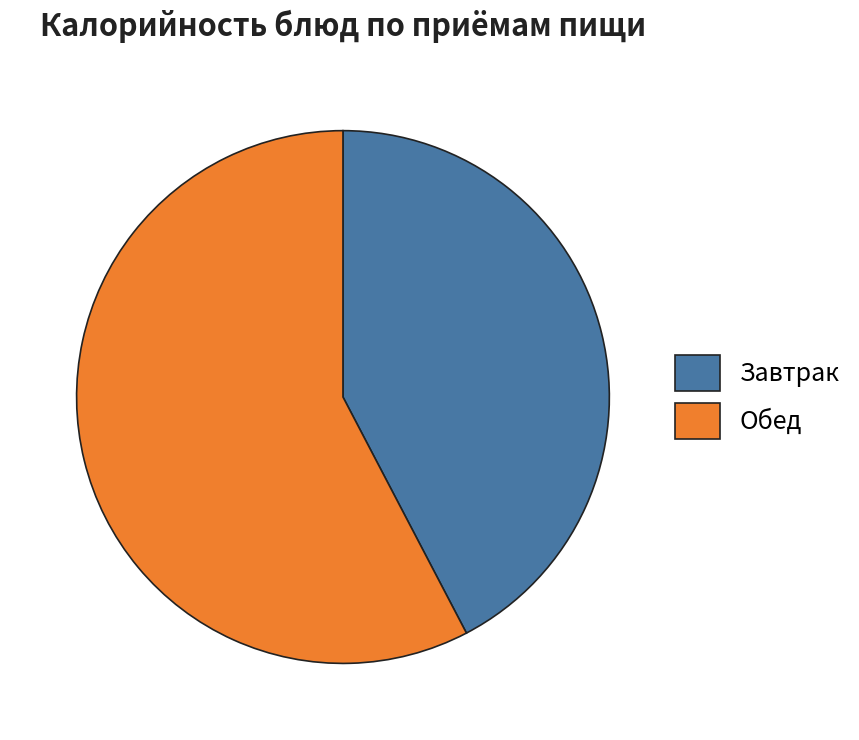

How many slices are in this pie chart?

2